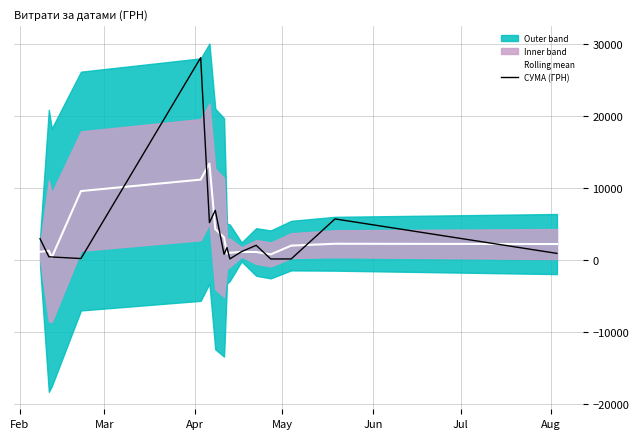

How many data points in СУМА (ГРН) are less than 1143?

8